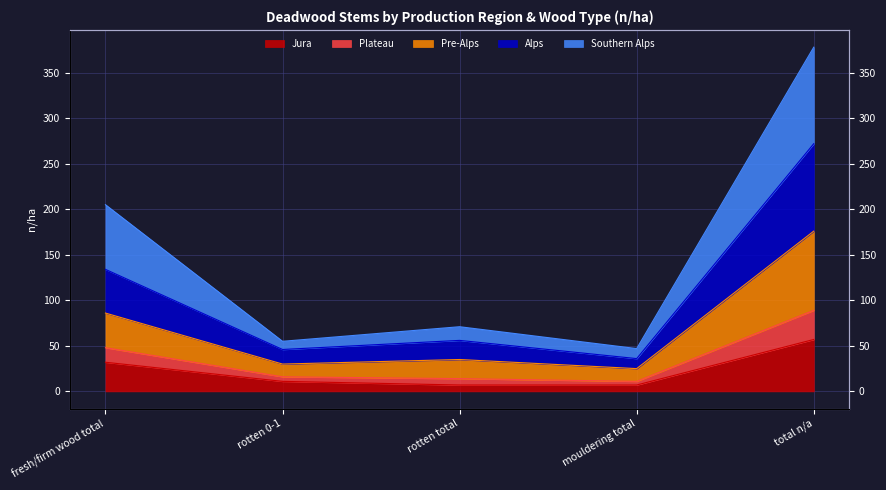

Is it true that Southern Alps equals 89 at total n/a?

True